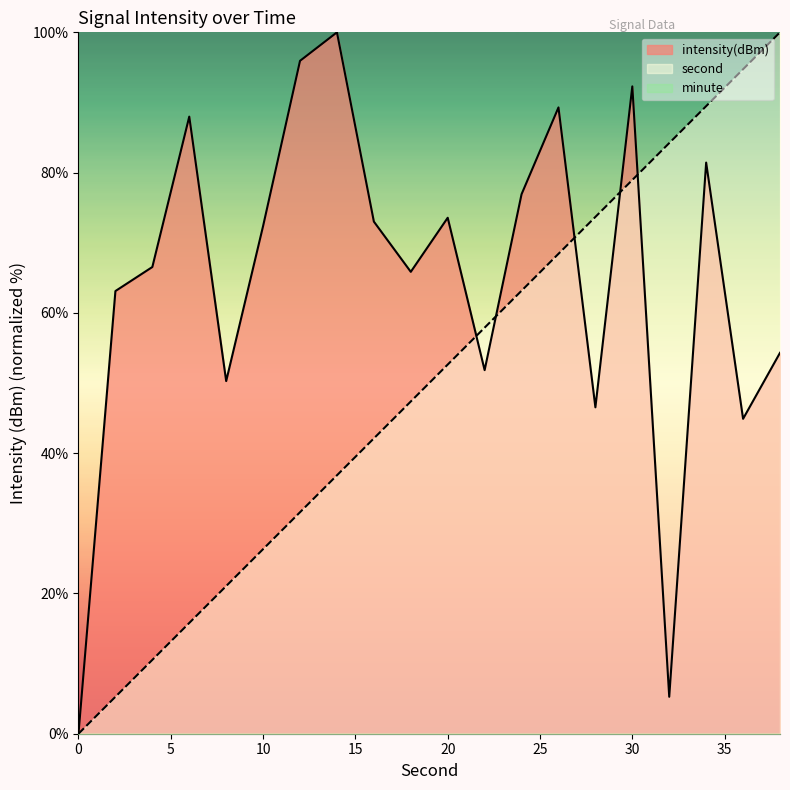

What is the difference between the intensity values at 16 and 28?

26.5